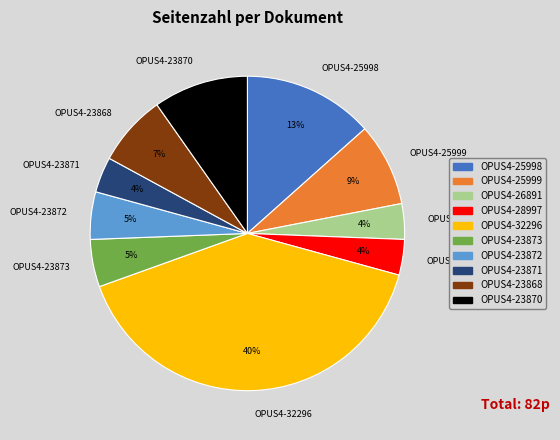

Does OPUS4-23868 represent more than half of the total?

No